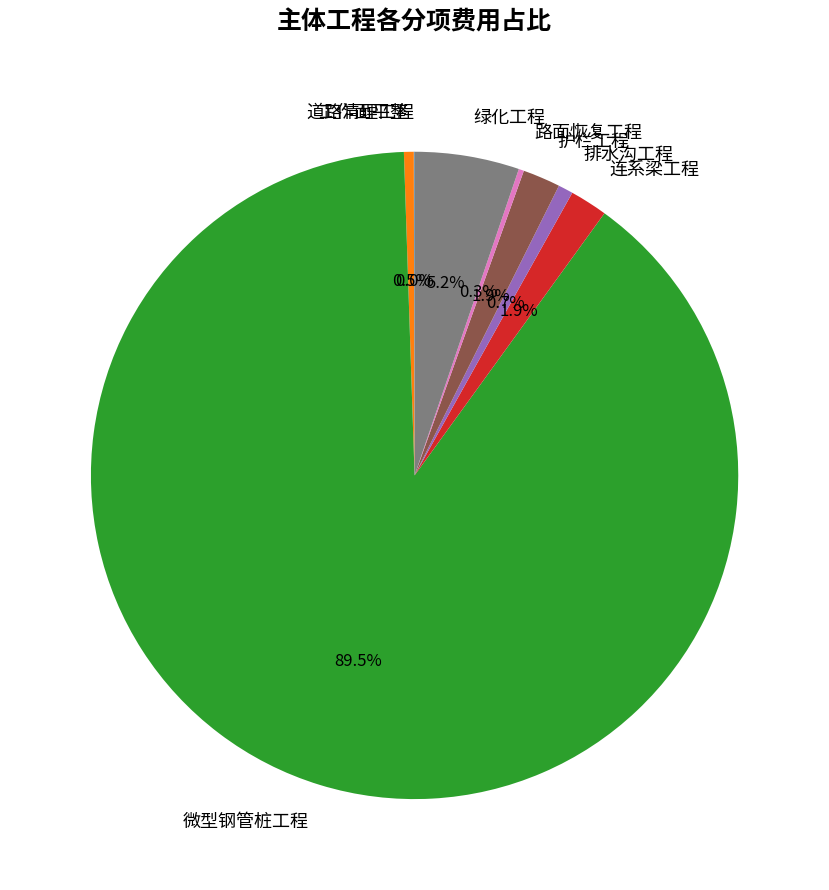

How much of the chart is everything except 排水沟工程?

99.3%